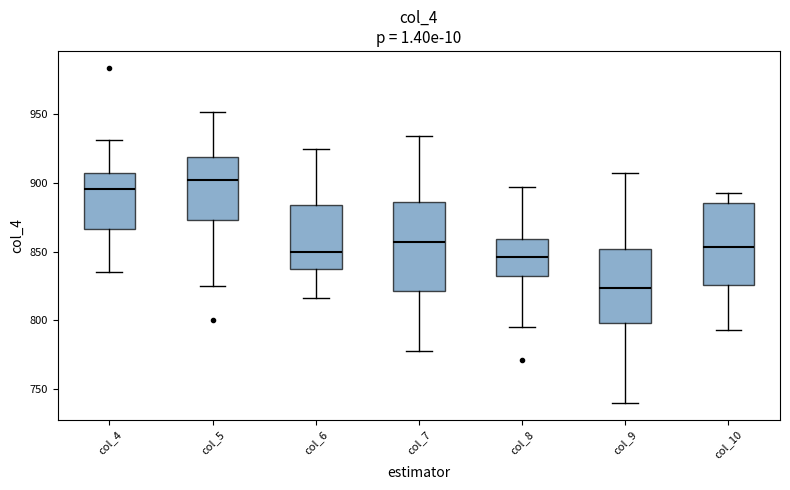

Where is the upper edge of the box for col_7 on the y-axis? The values are not printed on the chart, so give them approximately, as read against the axis.

885